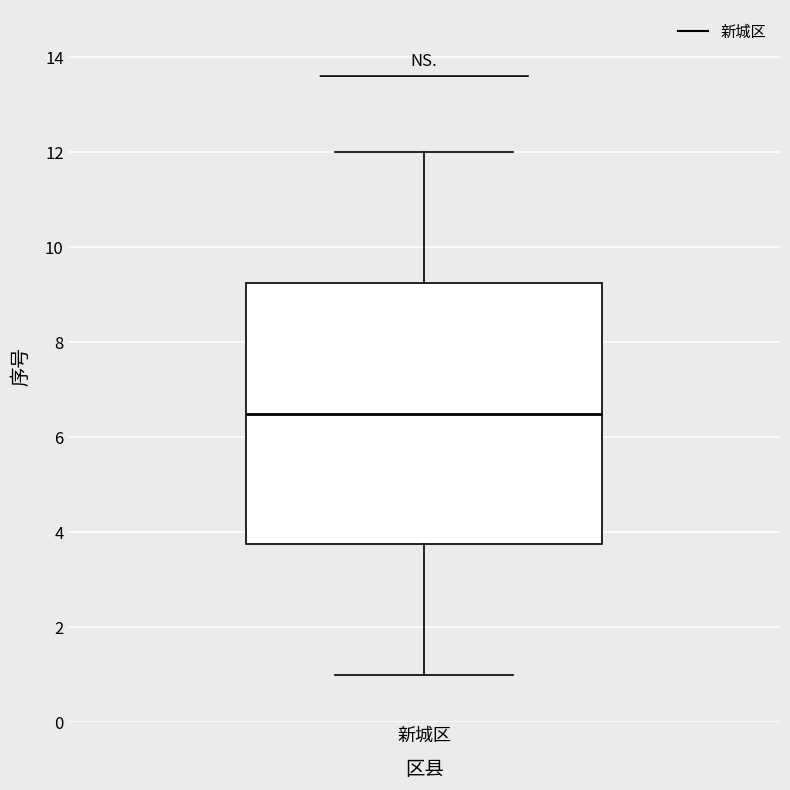

Where does the lower whisker of the box for 新城区 end on the y-axis? The values are not printed on the chart, so give them approximately, as read against the axis.

1.0